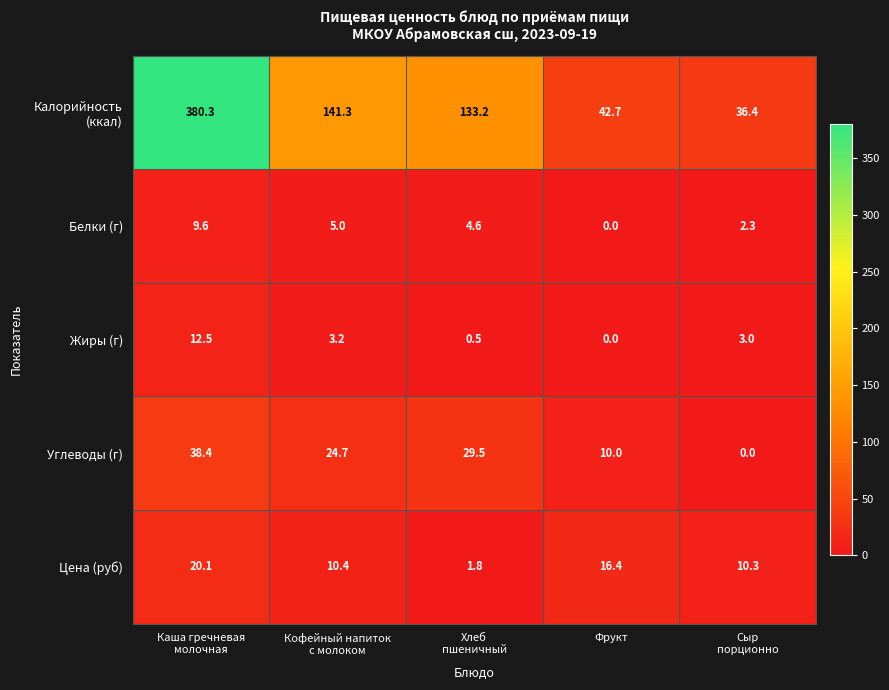

What is the difference between the maximum and second lowest values in the Белки (г) series?

7.3